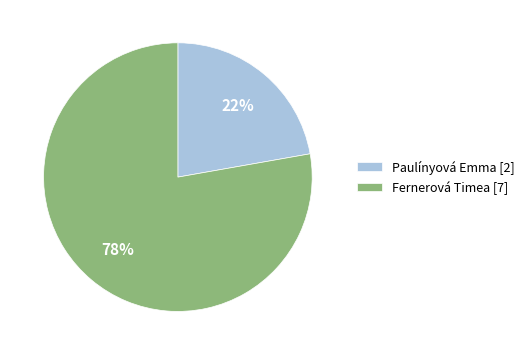

Which category accounts for the majority?

Fernerová Timea